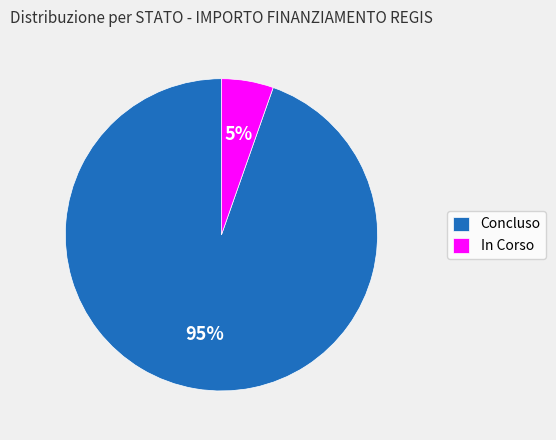

To the nearest percent, what portion does Concluso represent?

95%